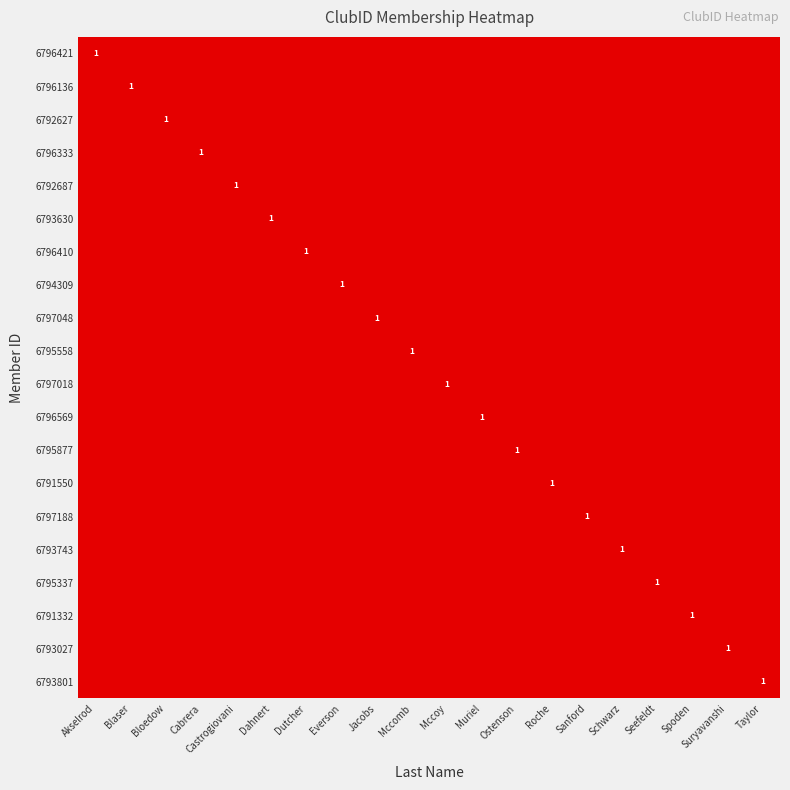

How many values in 6796136 are above zero?

1